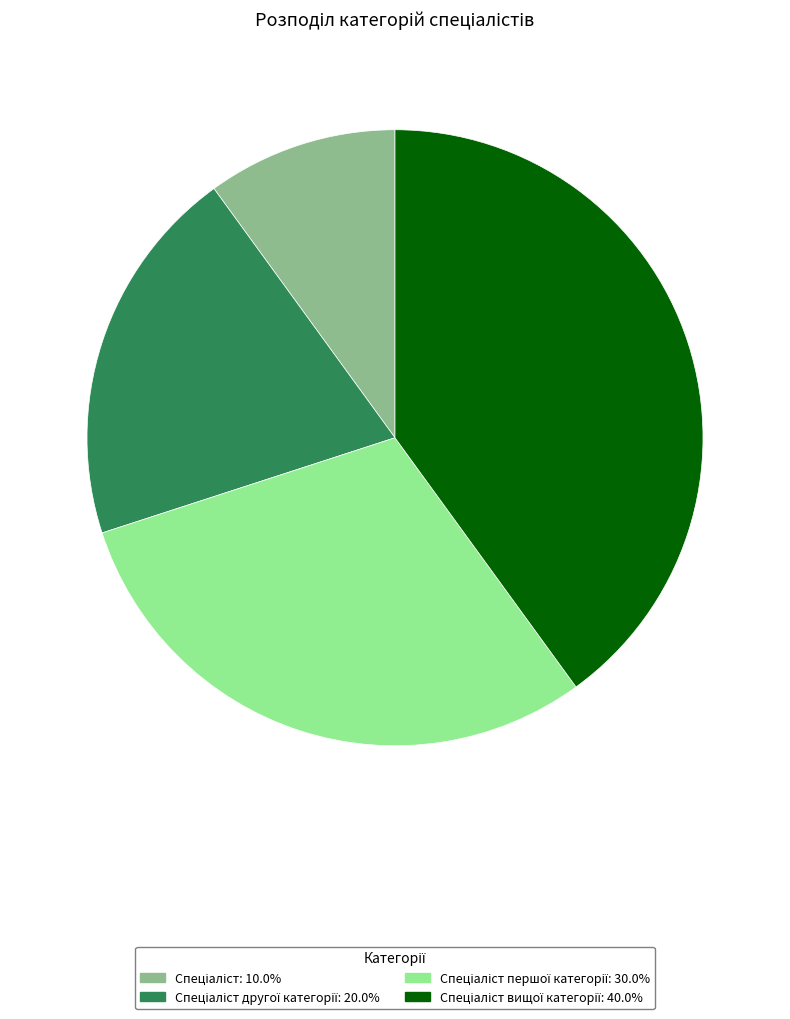

Is there a majority slice in this chart?

No